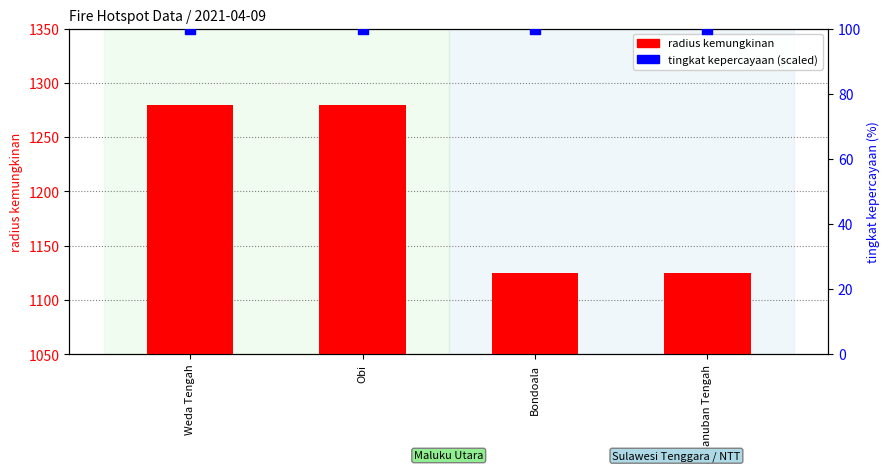

Which series has the largest Y range (max minus min)?

radius kemungkinan